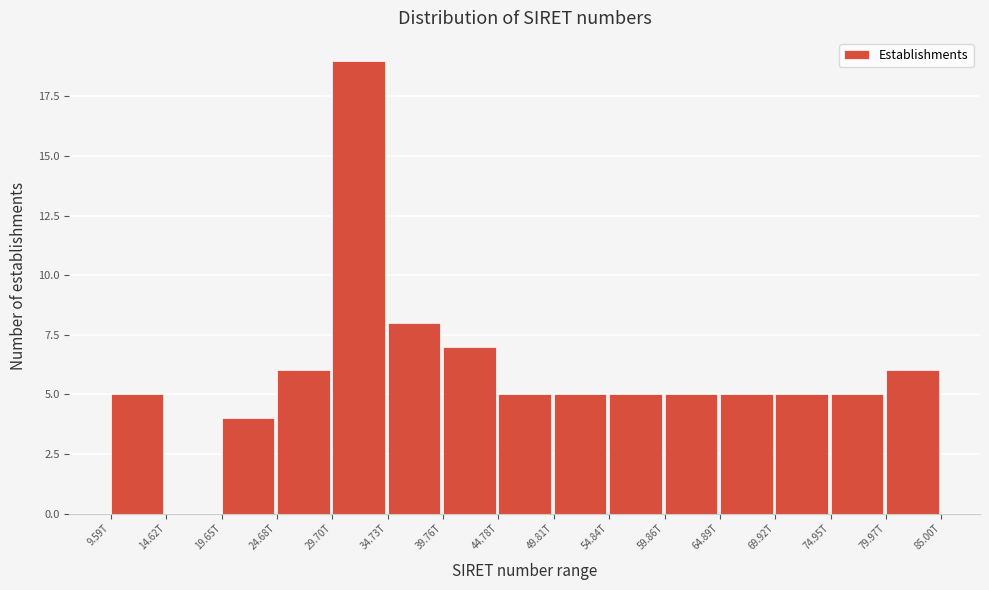

Reading right to left, what are all the values shown in this chart?

79.97T=6	74.95T=5	69.92T=5	64.89T=5	59.86T=5	54.84T=5	49.81T=5	44.78T=5	39.76T=7	34.73T=8	29.70T=19	24.68T=6	19.65T=4	14.62T=0	9.59T=5